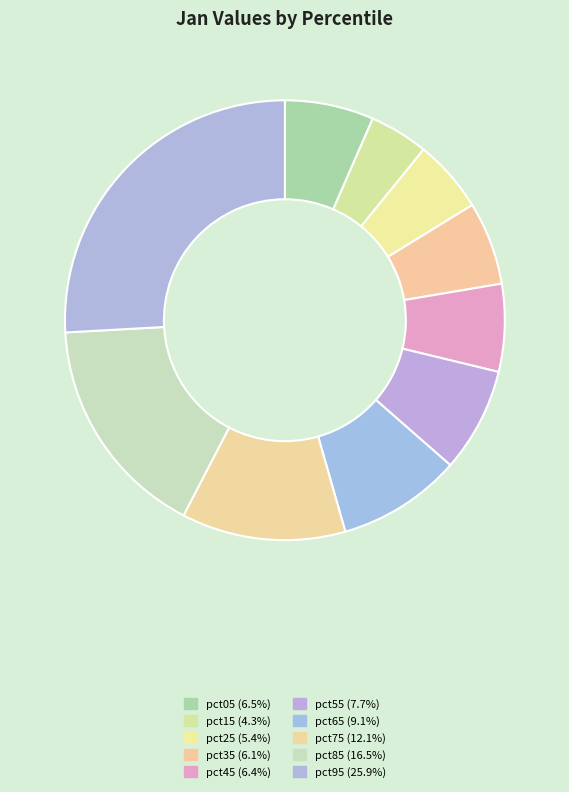

Rank the categories by value from highest to lowest.

pct95, pct85, pct75, pct65, pct55, pct05, pct45, pct35, pct25, pct15